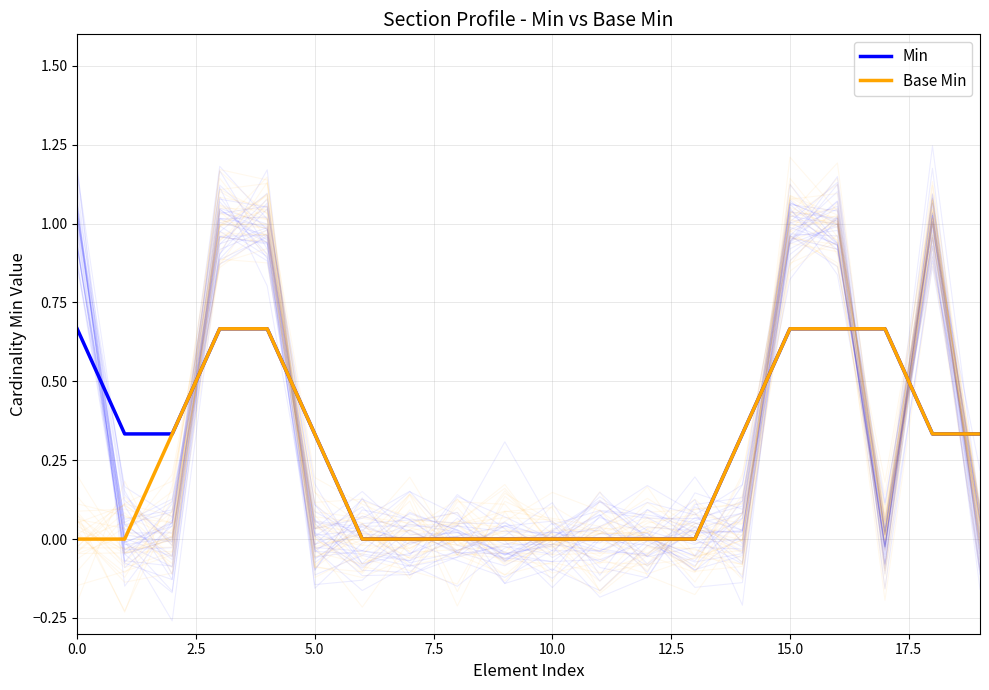

Which series has the largest range (max minus min)?

Min